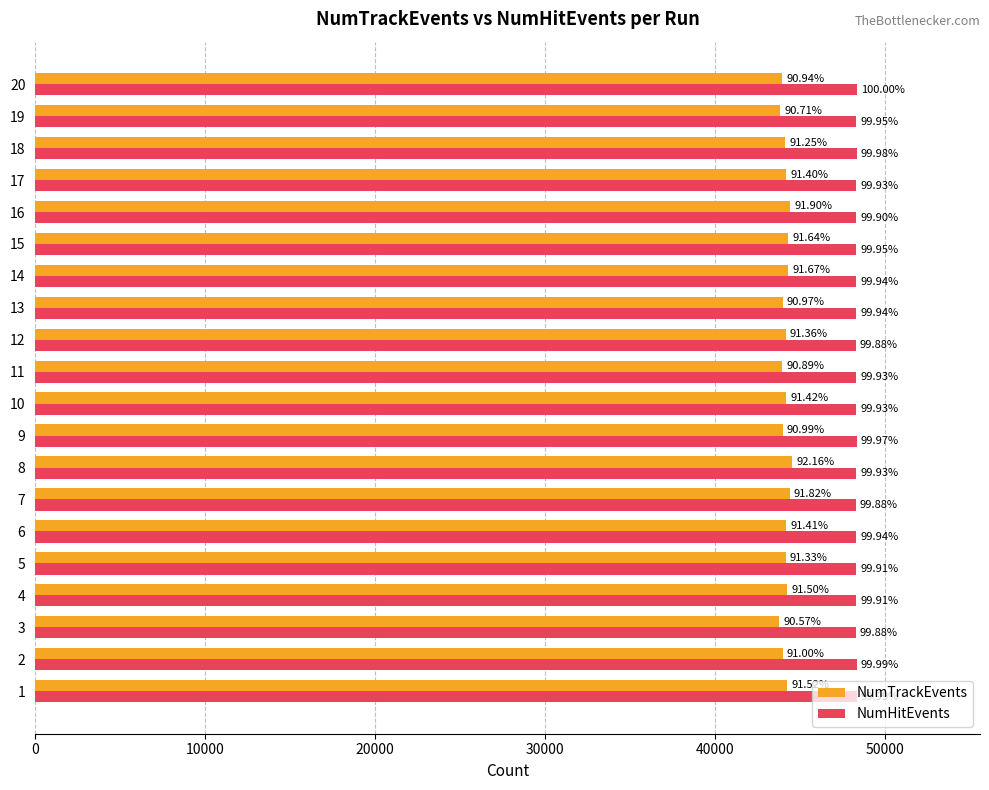

What is the value of the NumTrackEvents bar at the 17th from the left?

44164